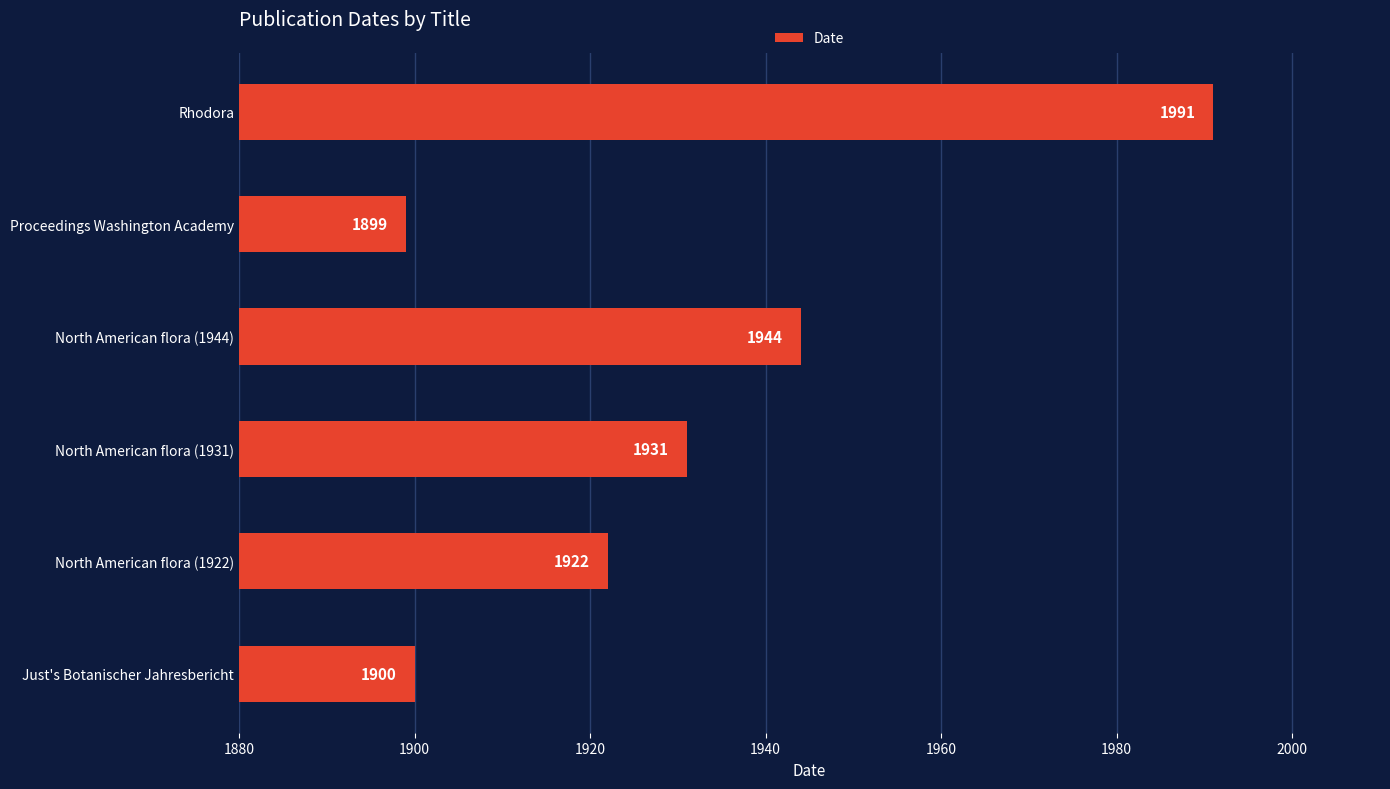

Which label corresponds to the largest value in the chart?

Rhodora